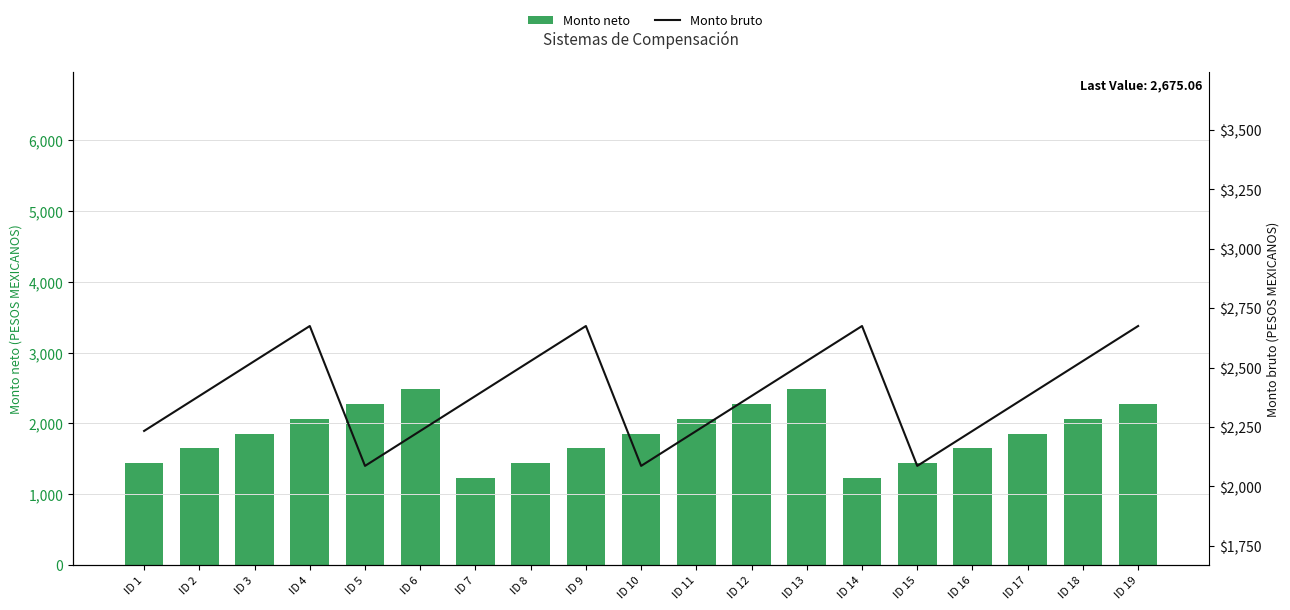

What is the value of the Monto neto bar at the 13th from the left?

2489.2